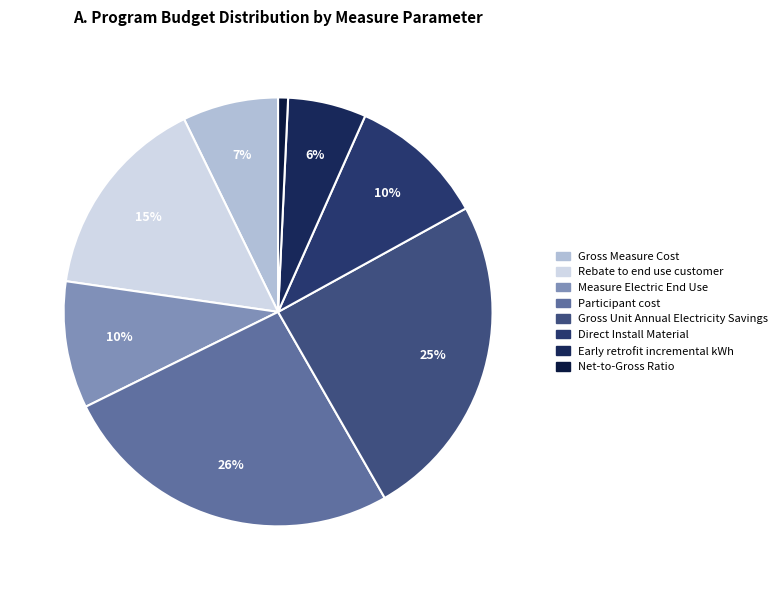

How many slices are in this pie chart?

8